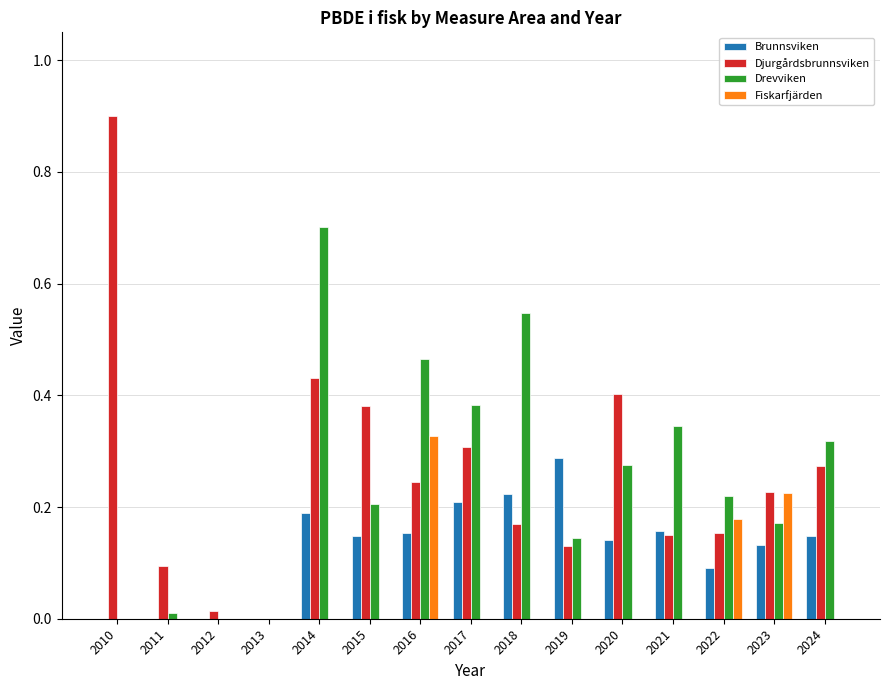

Between 2016 and 2024, which series saw the biggest shift?

Fiskarfjärden